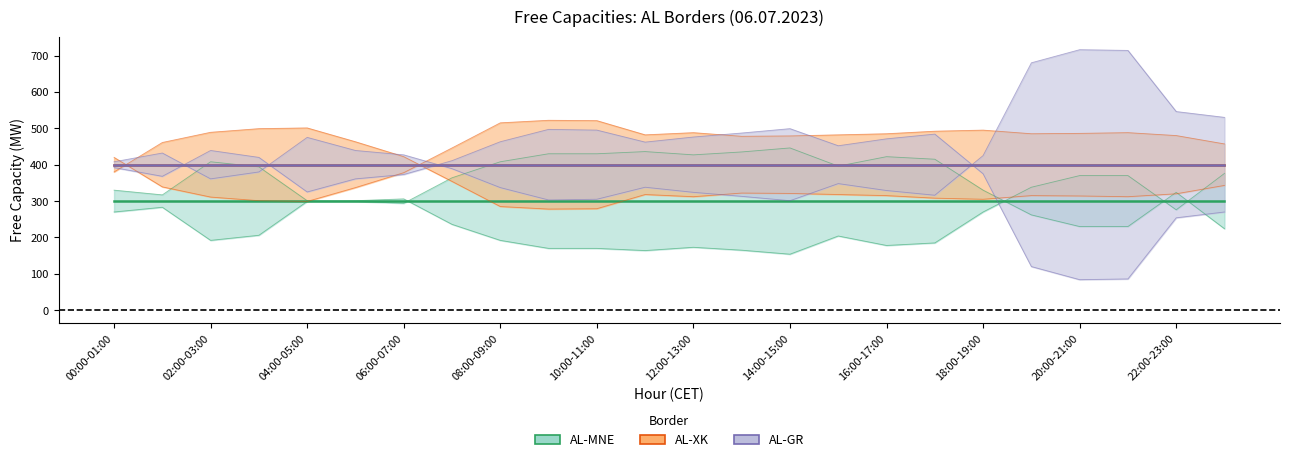

At how many categories does at least one series exceed 219?

24